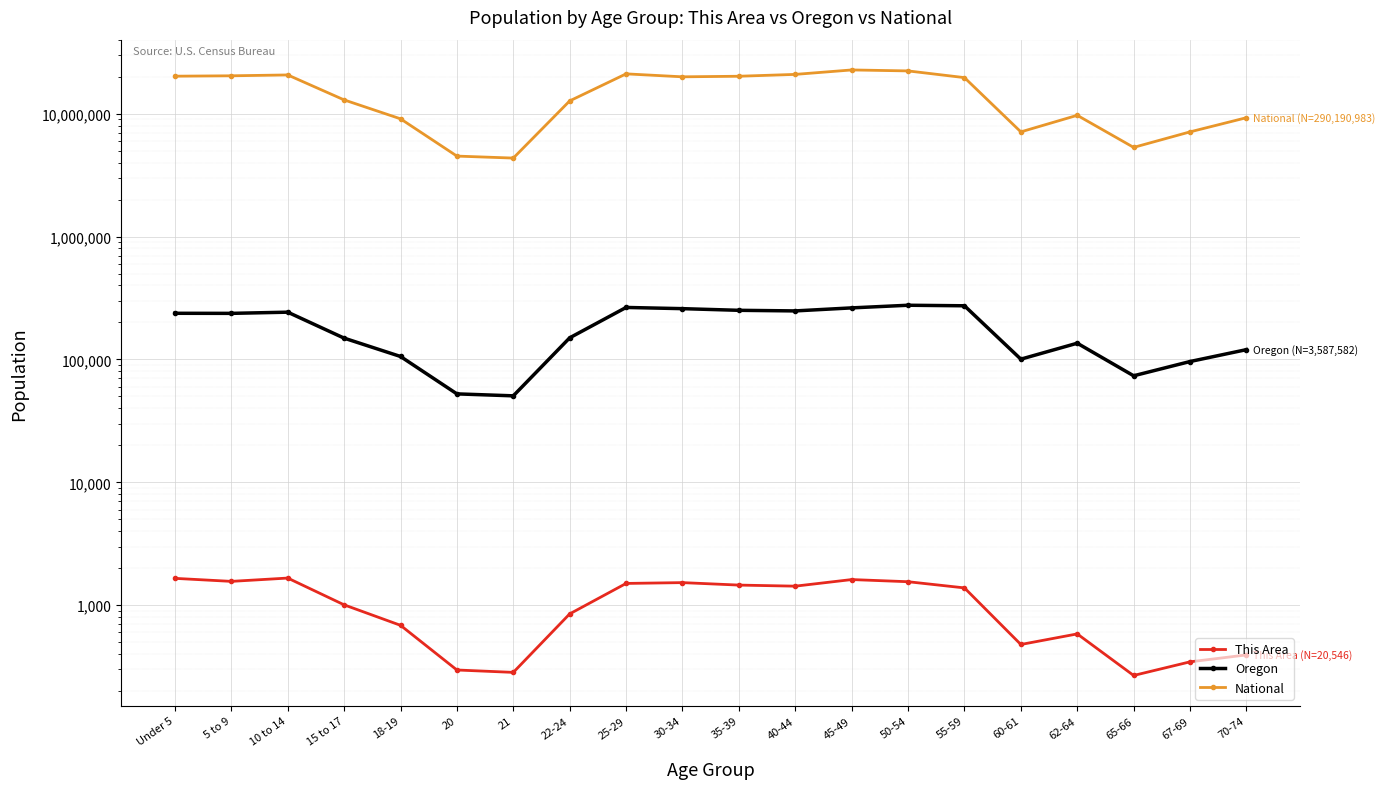

At 45-49, list the series in order from largest to smallest.

National, Oregon, This Area